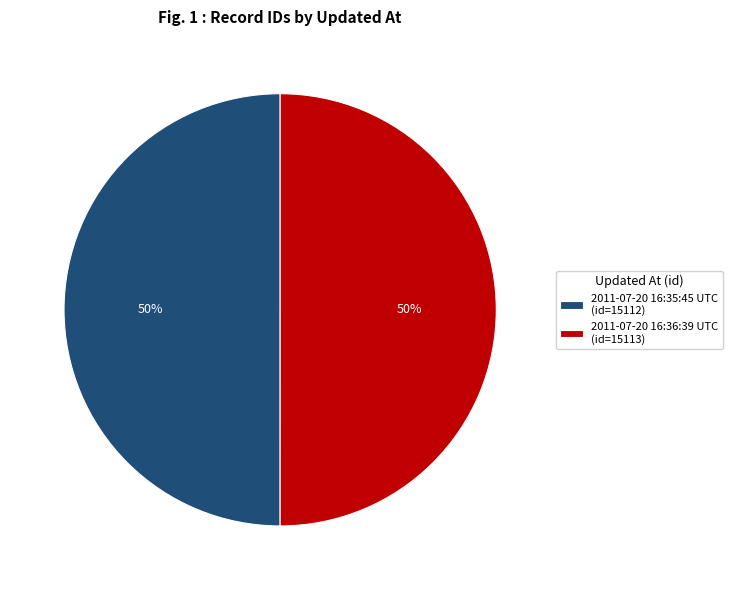

To the nearest percent, what percentage of the pie is 2011-07-20 16:36:39 UTC (id=15113)?

50%